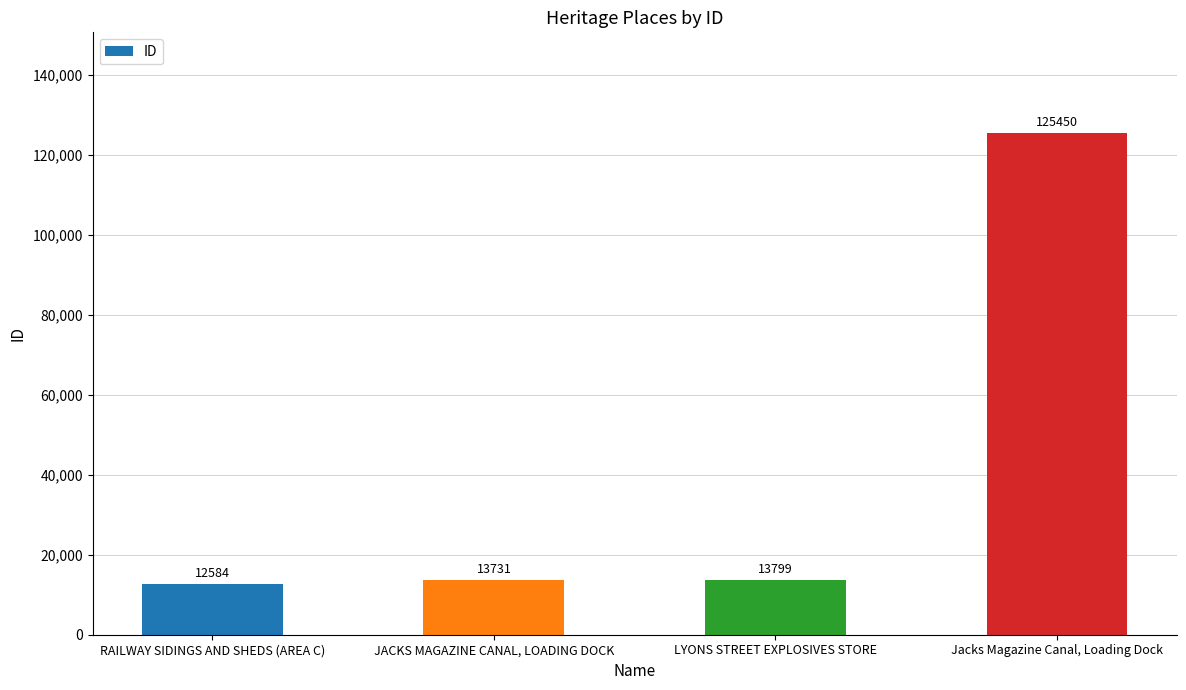

At which category does the chart reach its peak across all series?

Jacks Magazine Canal, Loading Dock